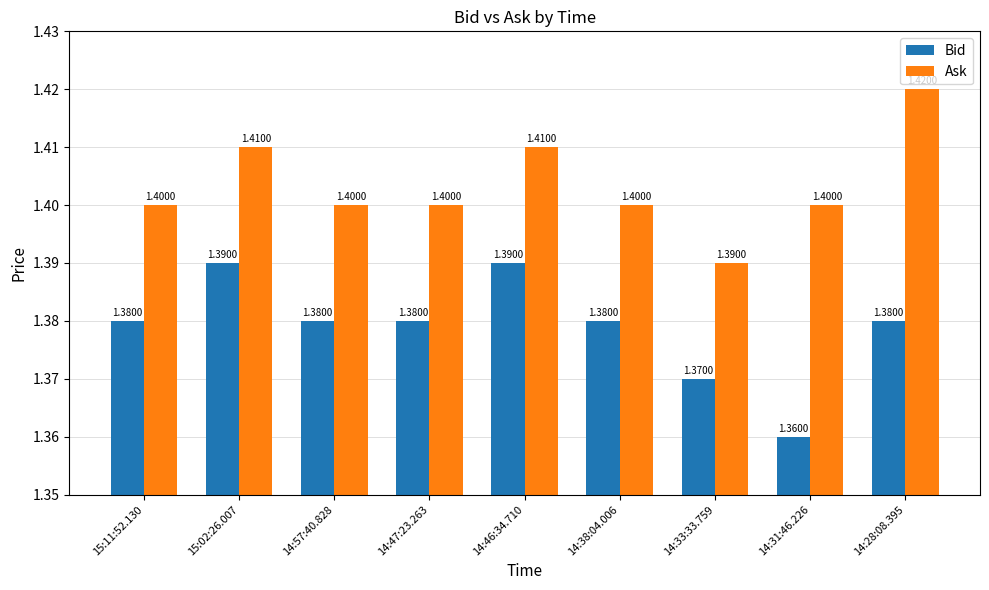

Reading left to right, list all the values displayed in this chart.

Bid: 15:11:52.130=1.4	15:02:26.007=1.4	14:57:40.828=1.4	14:47:23.263=1.4	14:46:34.710=1.4	14:38:04.006=1.4	14:33:33.759=1.4	14:31:46.226=1.4	14:28:08.395=1.4
Ask: 15:11:52.130=1.4	15:02:26.007=1.4	14:57:40.828=1.4	14:47:23.263=1.4	14:46:34.710=1.4	14:38:04.006=1.4	14:33:33.759=1.4	14:31:46.226=1.4	14:28:08.395=1.4